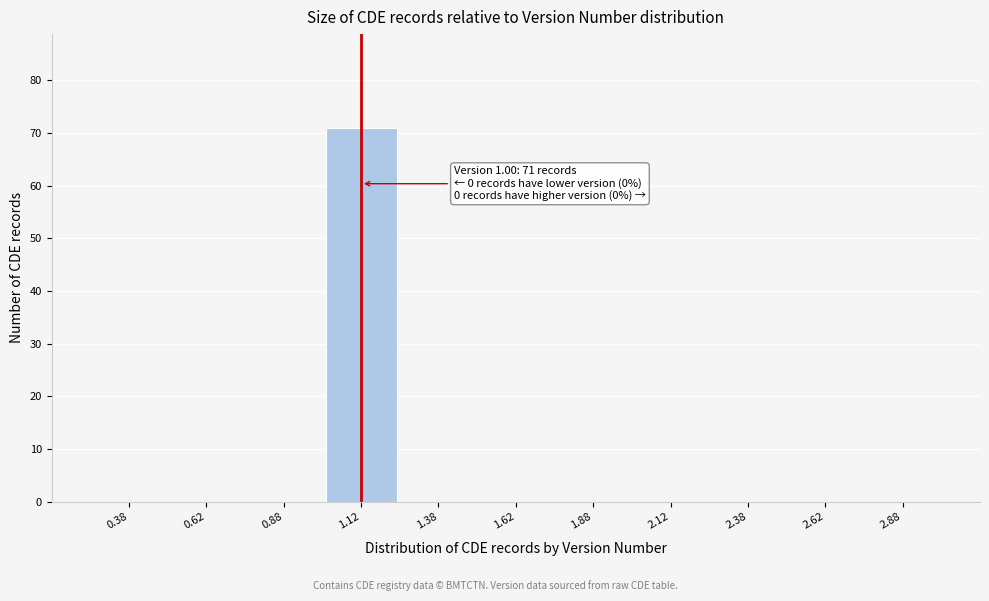

Reading left to right, extract all data points from this chart.

0.38=0	0.62=0	0.88=0	1.12=71	1.38=0	1.62=0	1.88=0	2.12=0	2.38=0	2.62=0	2.88=0